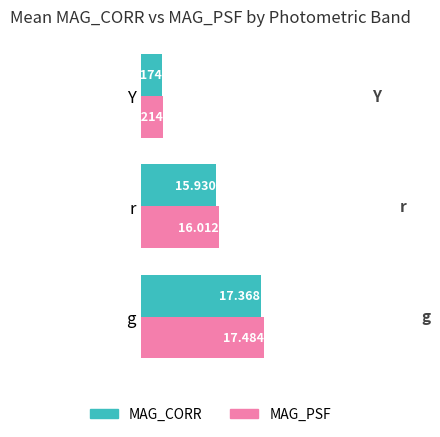

List the series in order of their peak value, highest first.

MAG_PSF, MAG_CORR